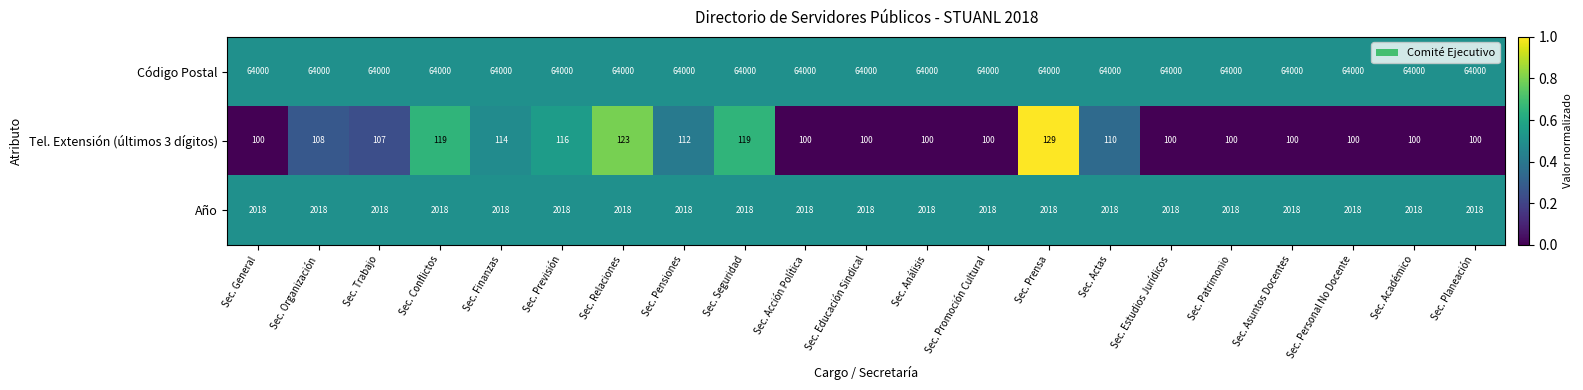

Rank the series at Sec. Patrimonio from highest to lowest value.

Código Postal, Año, Tel. Extensión (últimos 3 dígitos)